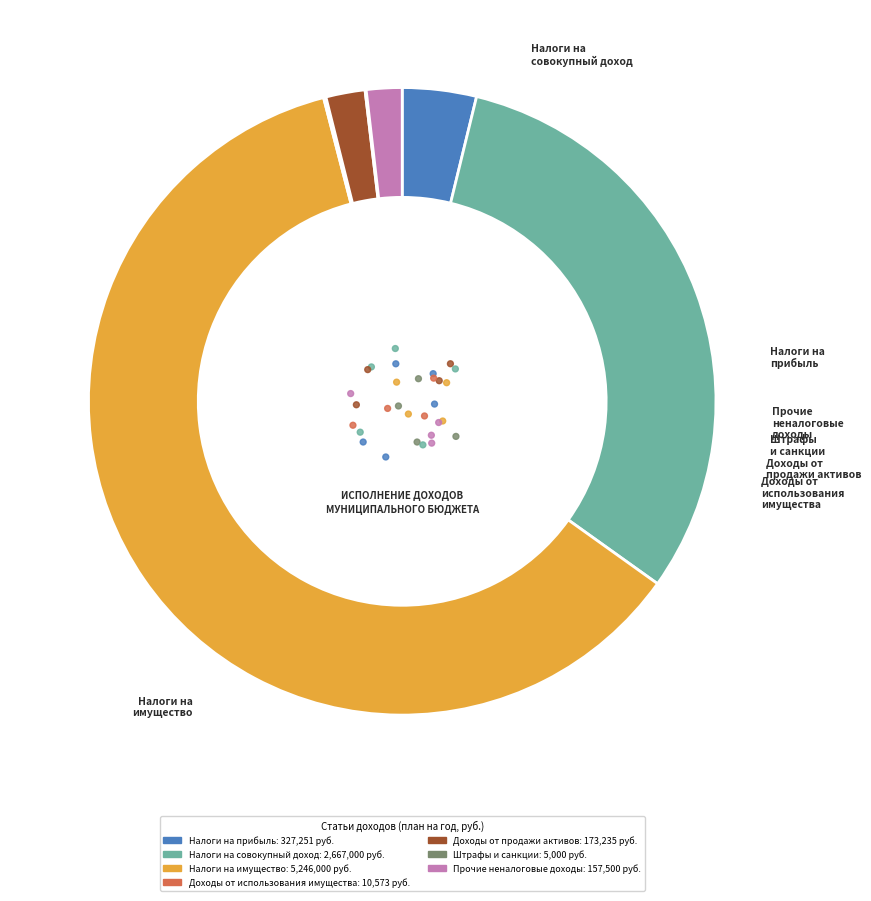

What is the smallest slice in the pie chart?

ШТРАФЫ, САНКЦИИ, ВОЗМЕЩЕНИЕ УЩЕРБА